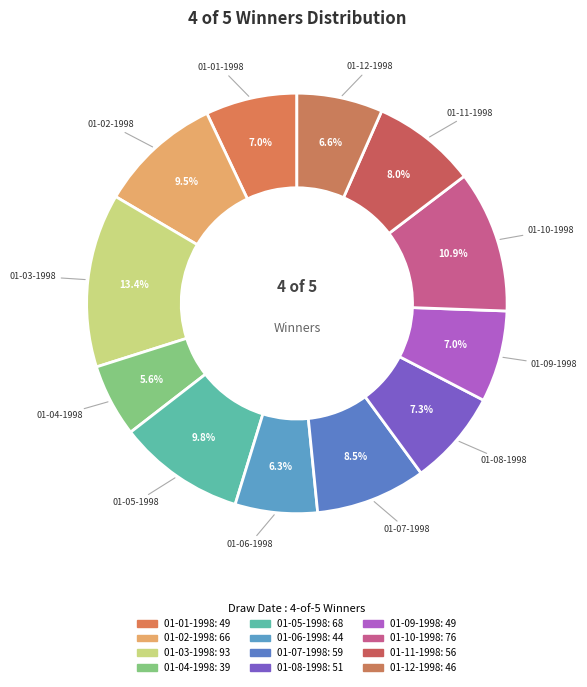

Is there any slice that represents more than half of the pie?

No